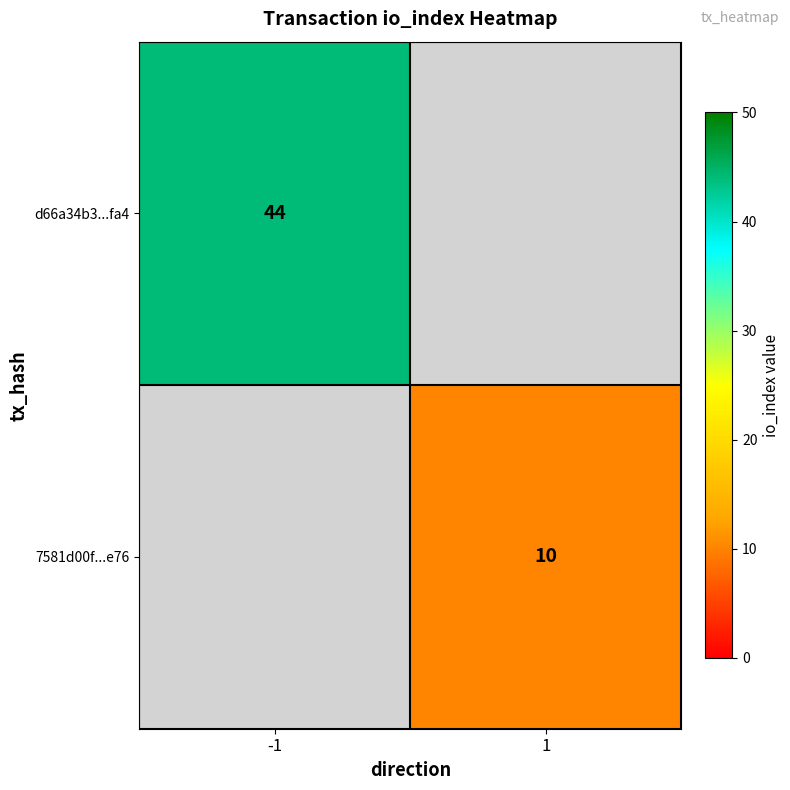

True or false: 7581d00f...e76 has a value of 2 at 1.

False